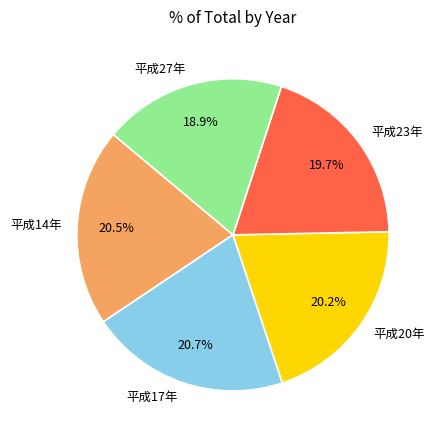

What is the ratio of the value at 平成17年 to the value at 平成23年?

1.1